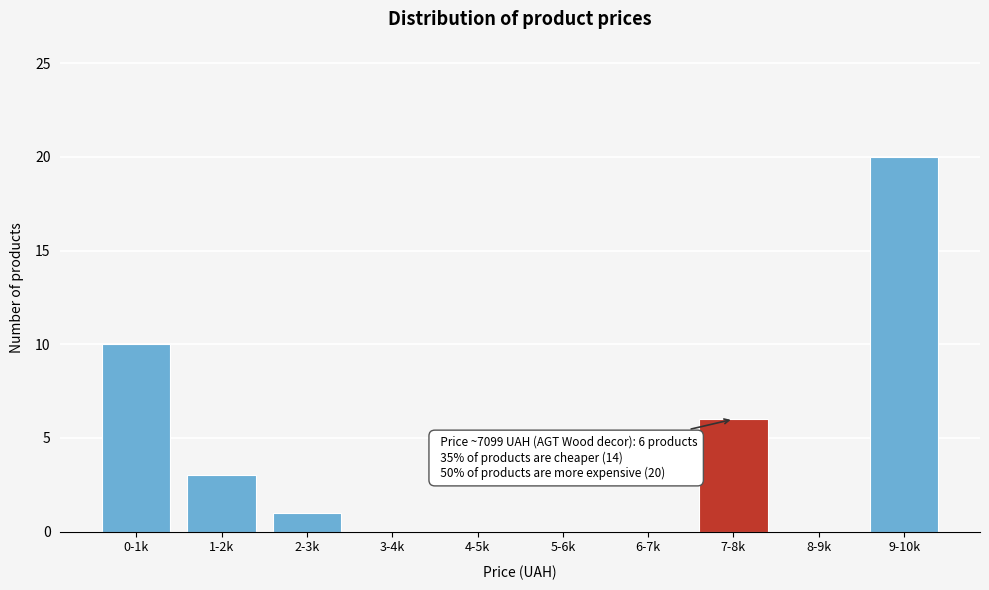

Reading left to right, transcribe all the data shown in this chart.

0-1k=10	1-2k=3	2-3k=1	3-4k=0	4-5k=0	5-6k=0	6-7k=0	7-8k=6	8-9k=0	9-10k=20